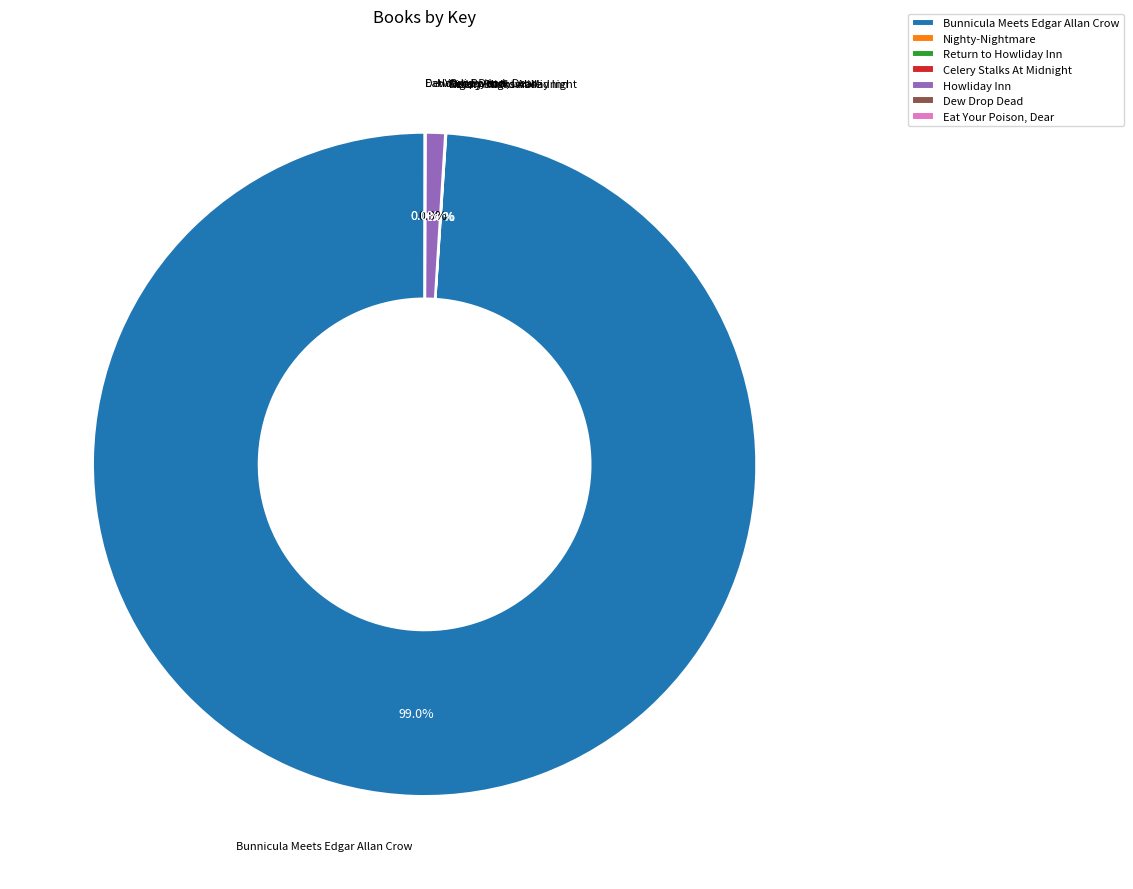

Which slice is the largest?

Bunnicula Meets Edgar Allan Crow